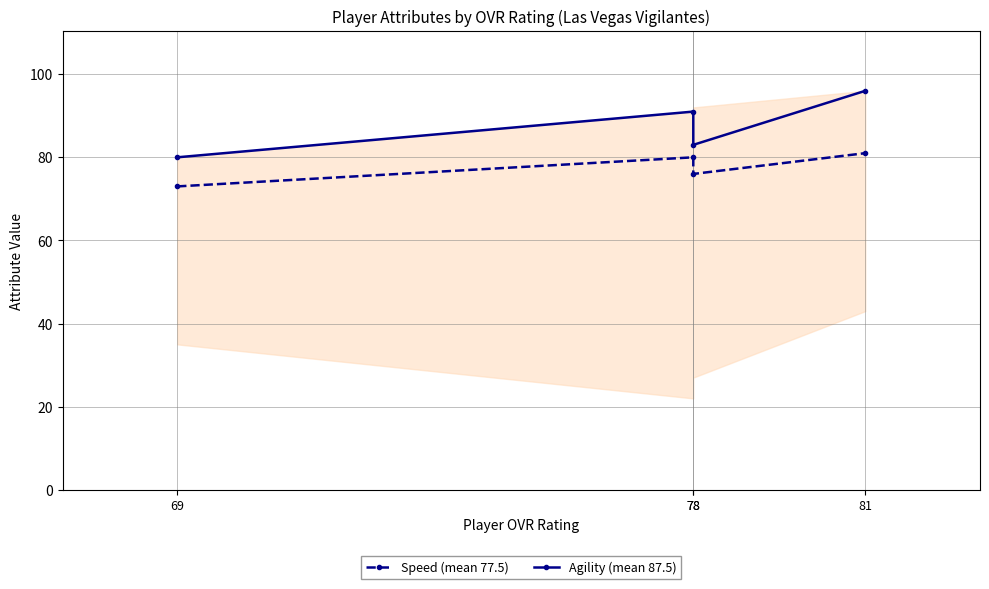

What is the value of the Agility (mean 87.5) point at the 4th from the left?

96